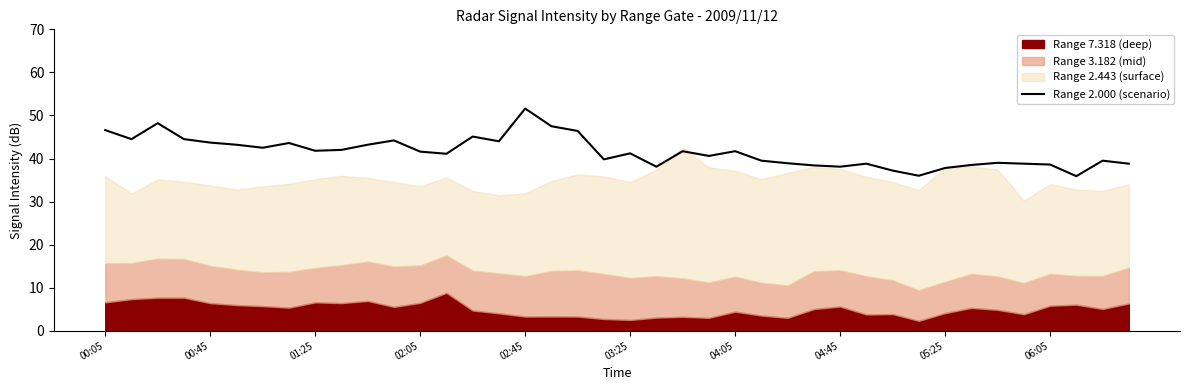

Which category has the highest value in the Range 2.000 (scenario) series?

02:45